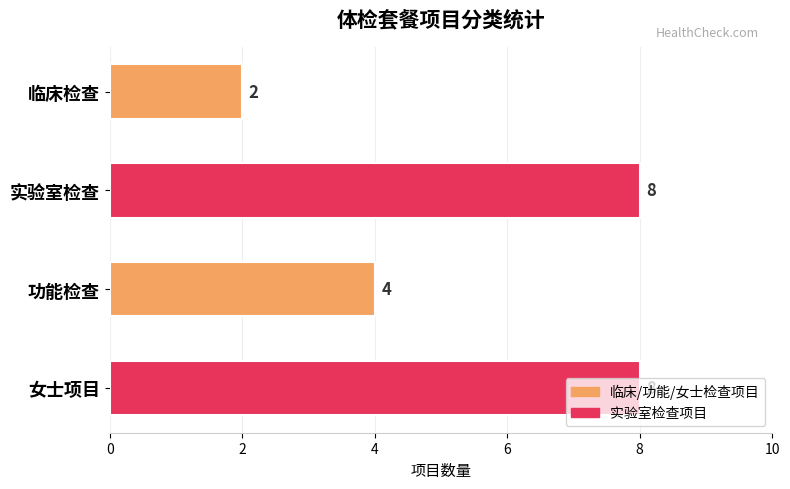

Count the number of data series in this chart.

1